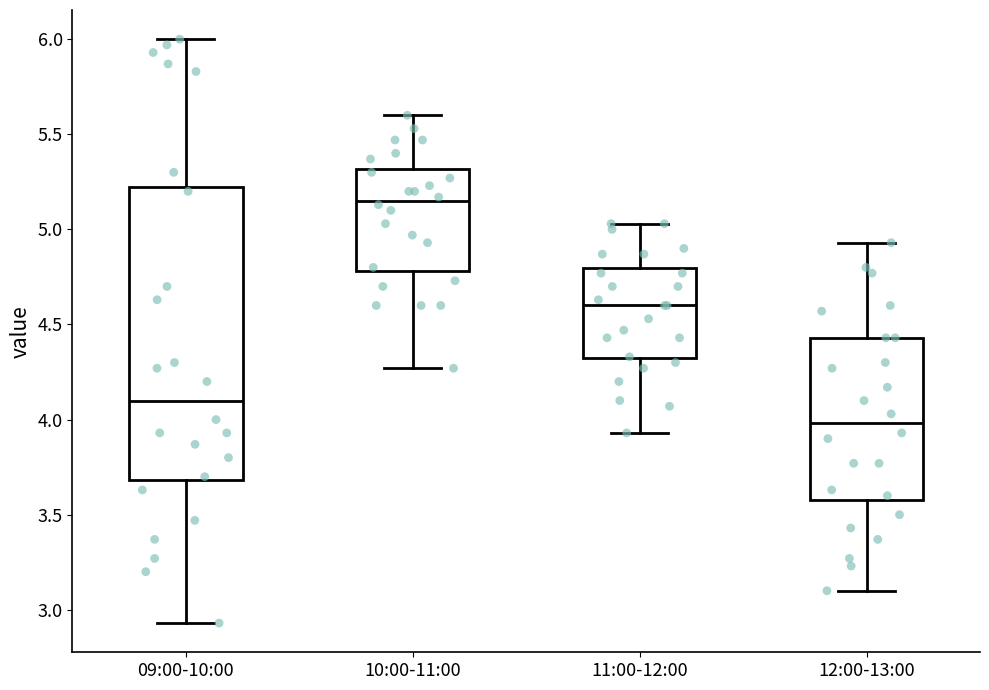

Where is the upper edge of the box for 12:00-13:00 on the y-axis? The values are not printed on the chart, so give them approximately, as read against the axis.

4.45